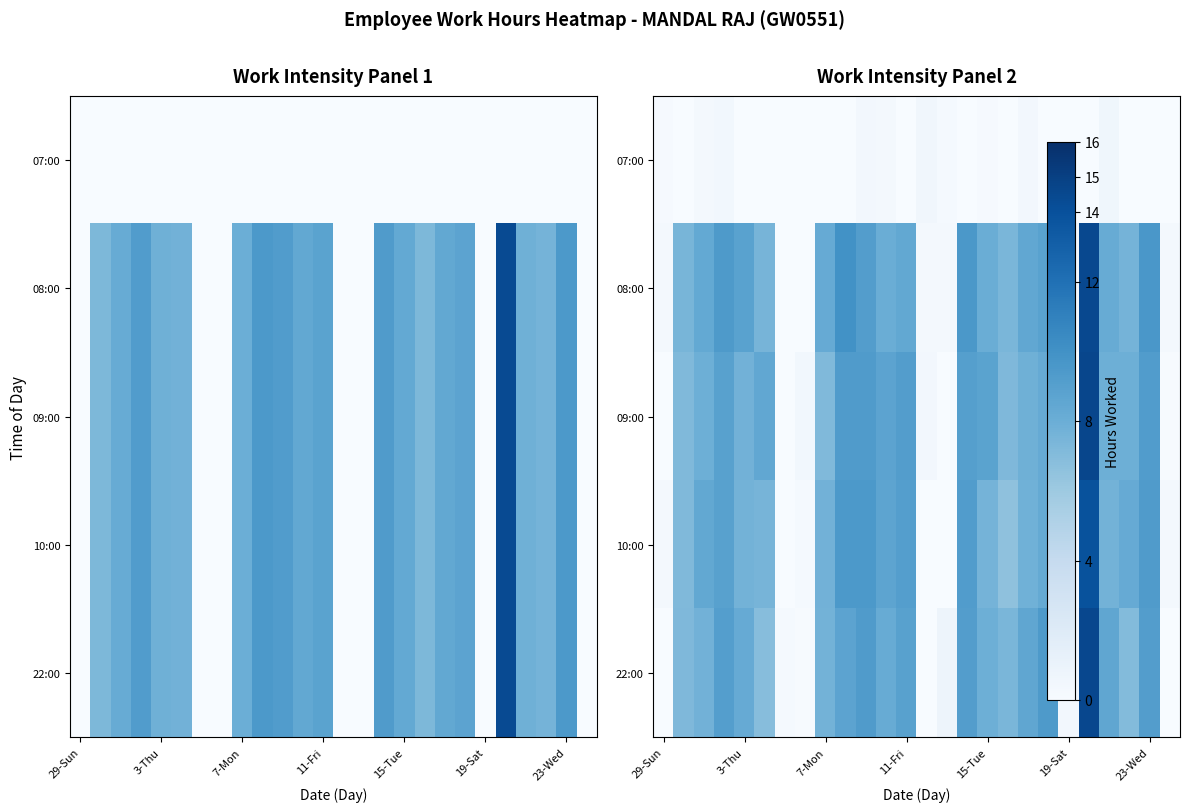

List the series in order of their peak value, highest first.

09:00, 22:00, 08:00, 10:00, 07:00